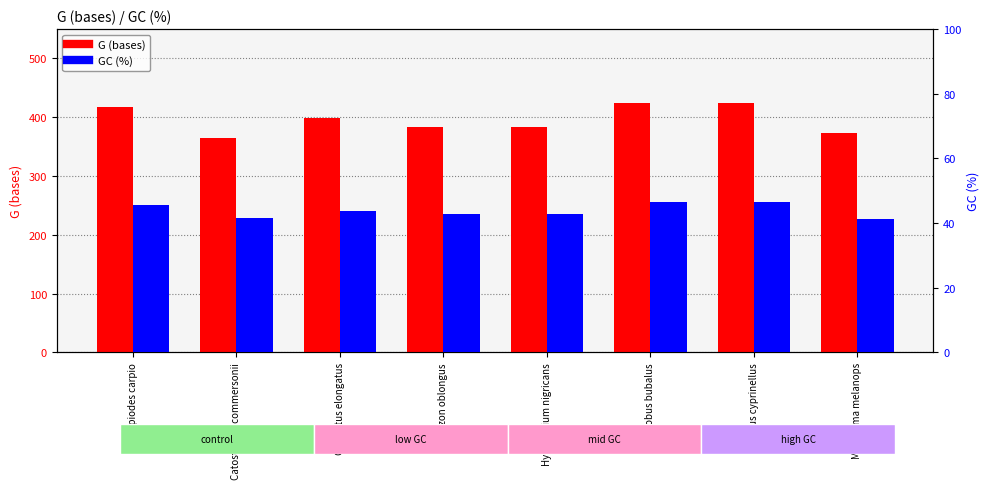

What is the average value of the G (bases) series?

396.1